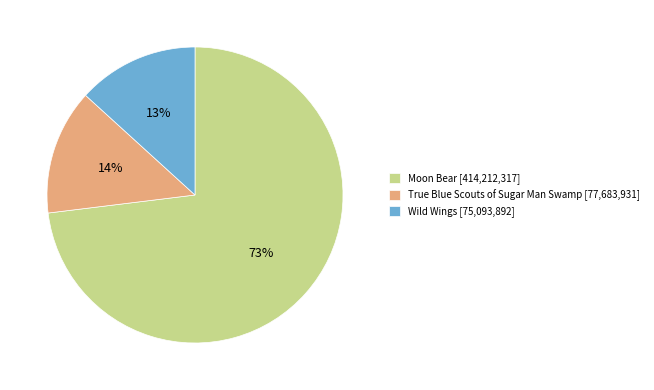

How many slices are in this pie chart?

3